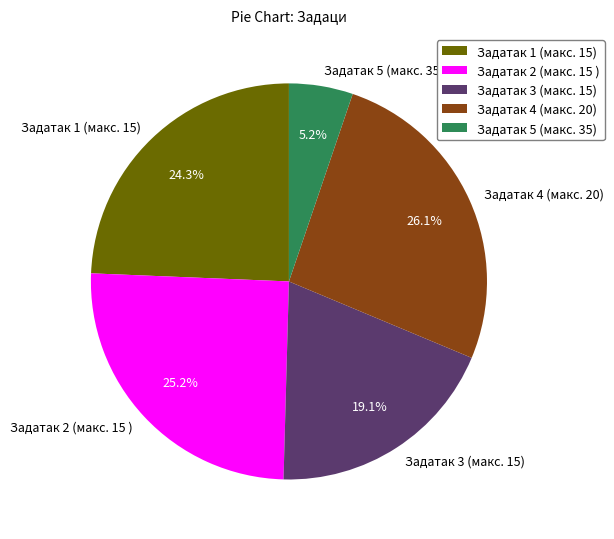

How many slices are in this pie chart?

5